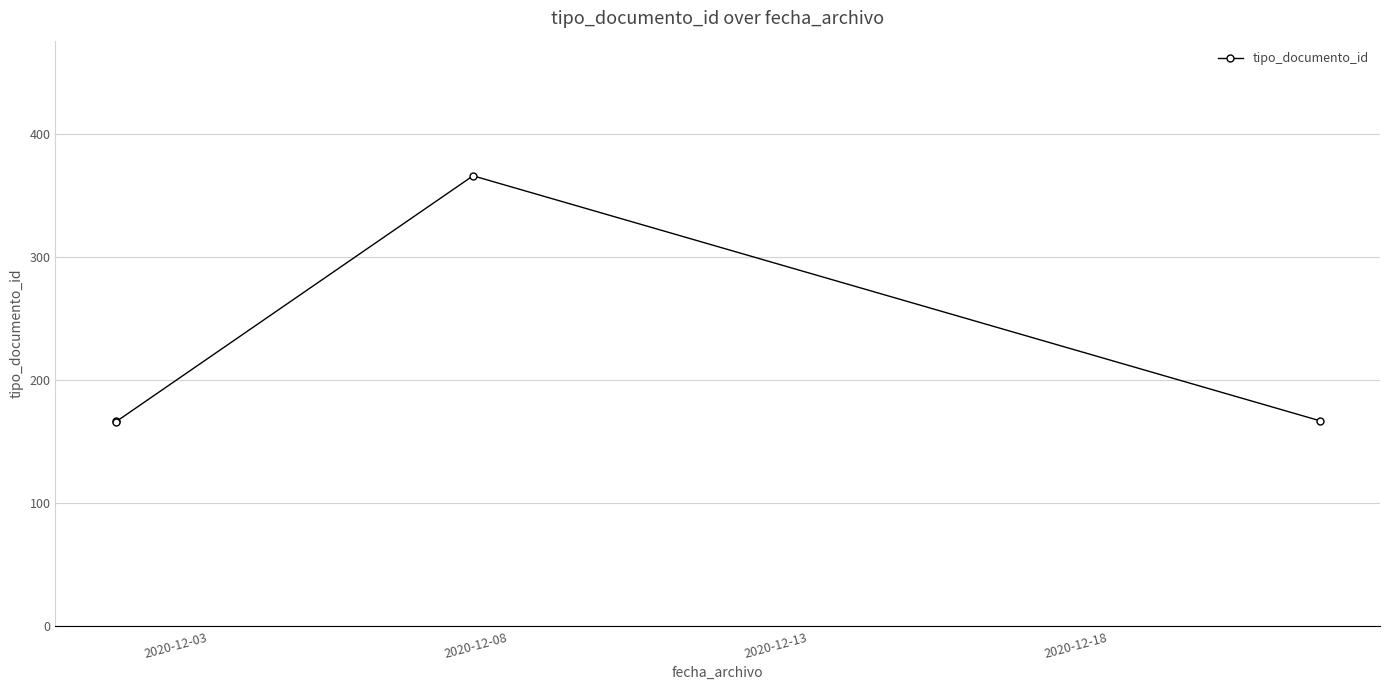

What is the greatest value displayed?

366